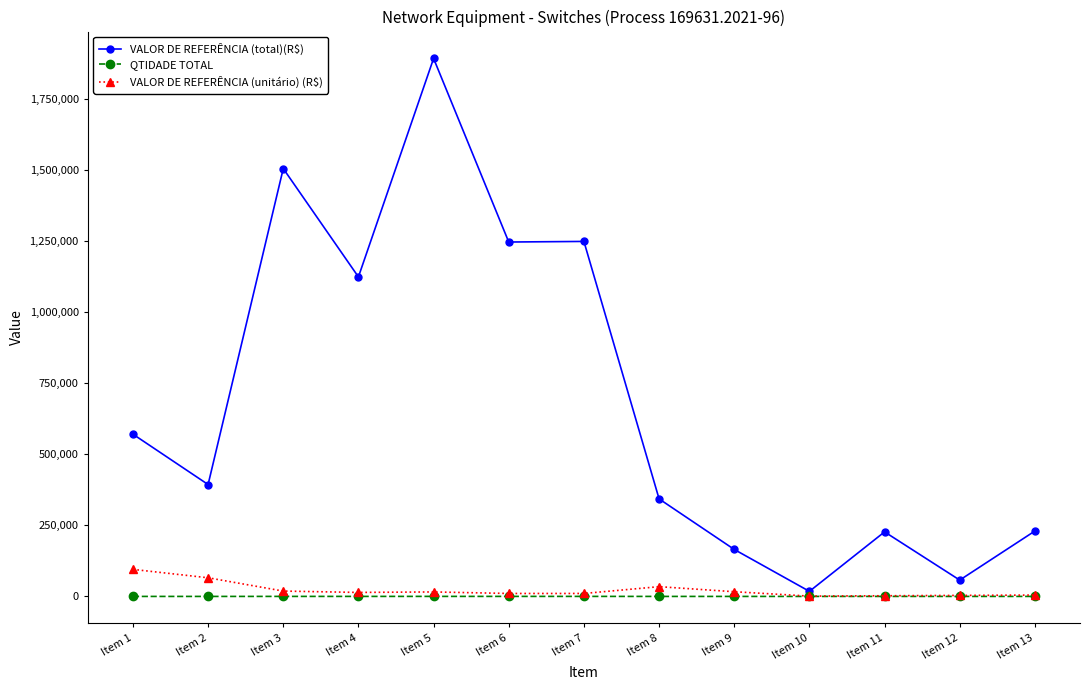

Is this an area chart (filled region under the line)?

No